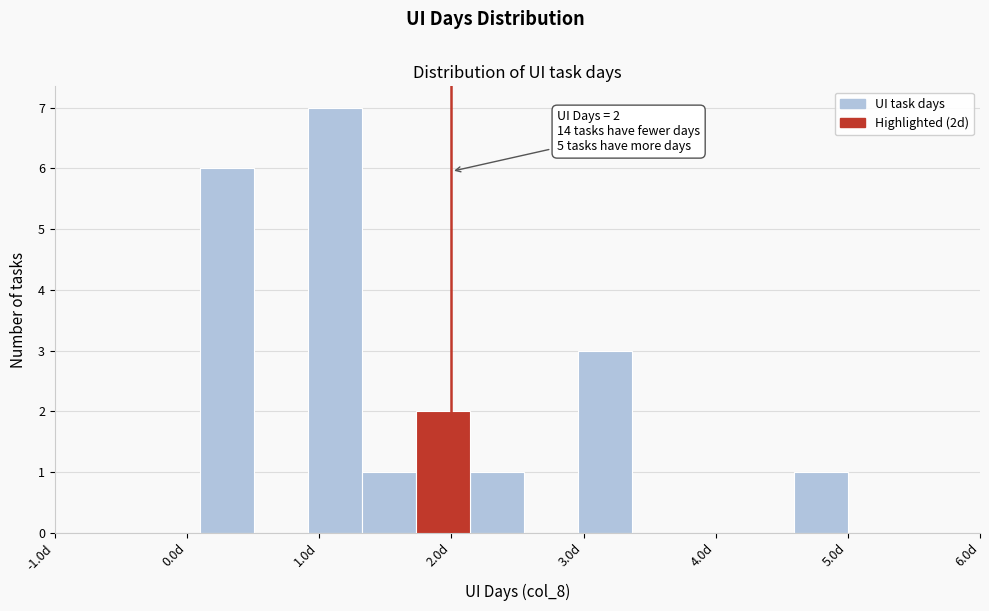

Which range on the x-axis has the tallest bar?

0.9 to 1.3